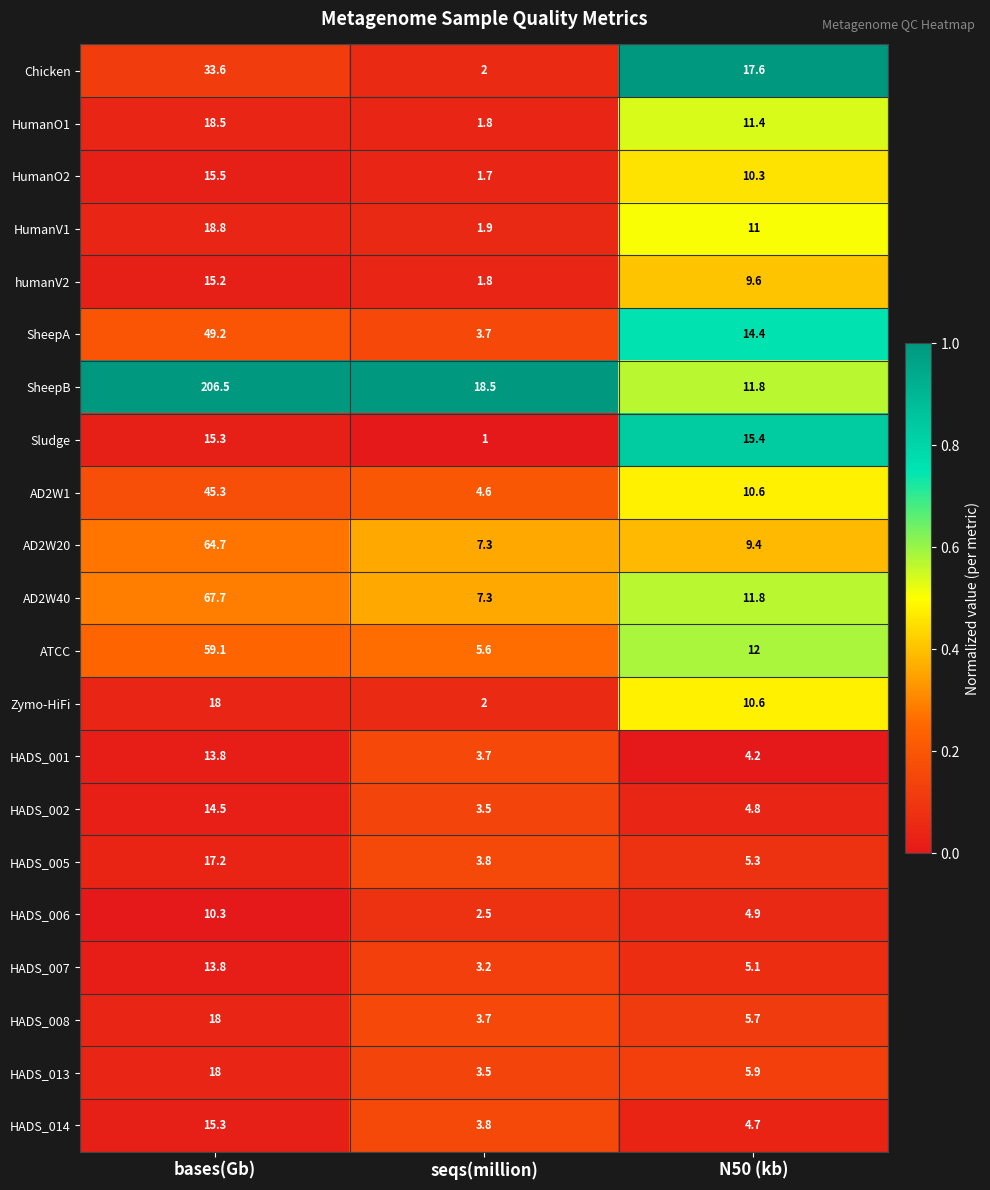

List the labels in order of Sludge value, smallest first.

seqs(million), bases(Gb), N50 (kb)